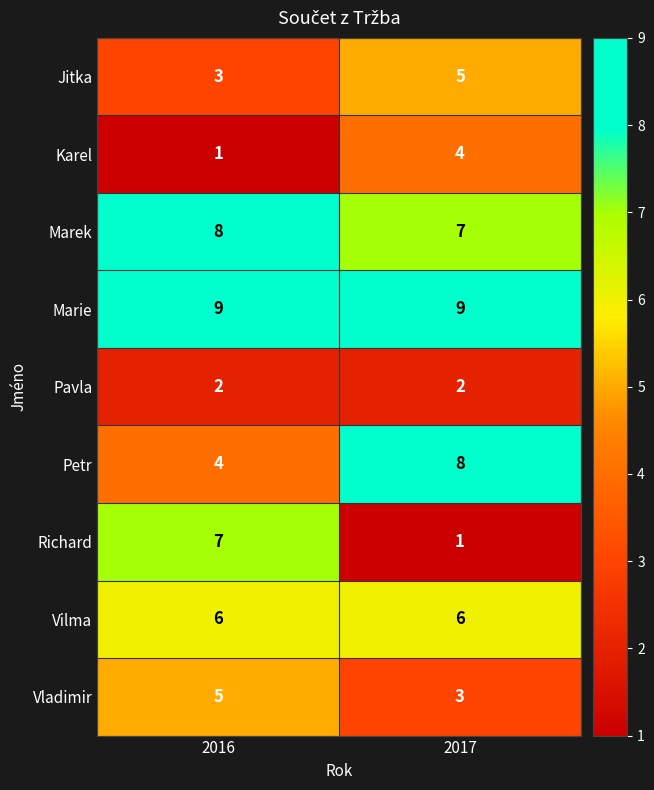

List the labels in order of Vladimir value, smallest first.

2017, 2016